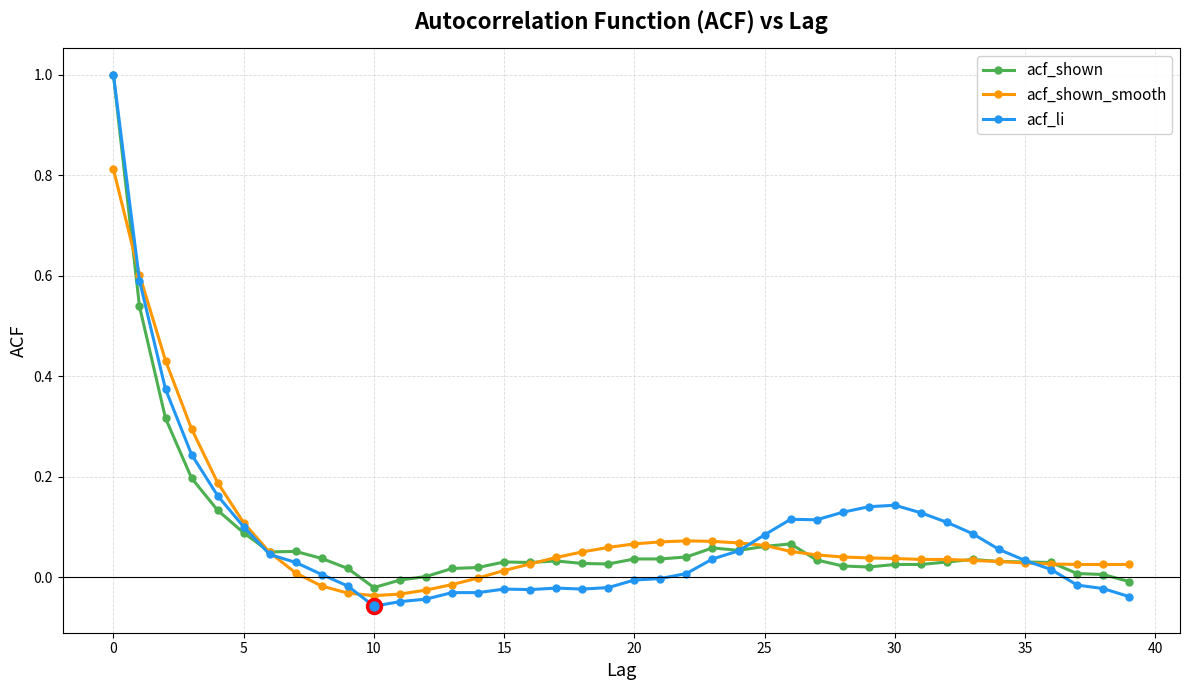

What is the greatest value displayed?

1.0